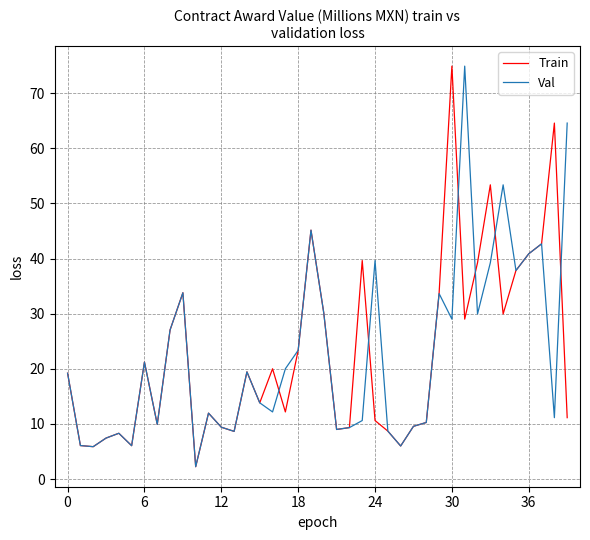

What is the smallest value displayed?

2.2